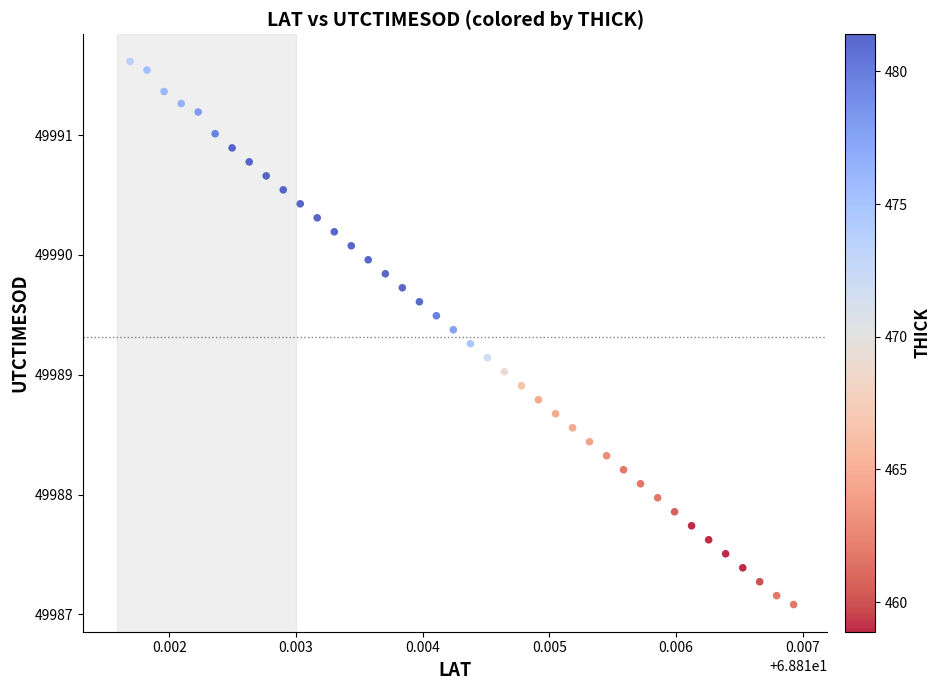

What is the range of Y values (max minus min)?

4.5